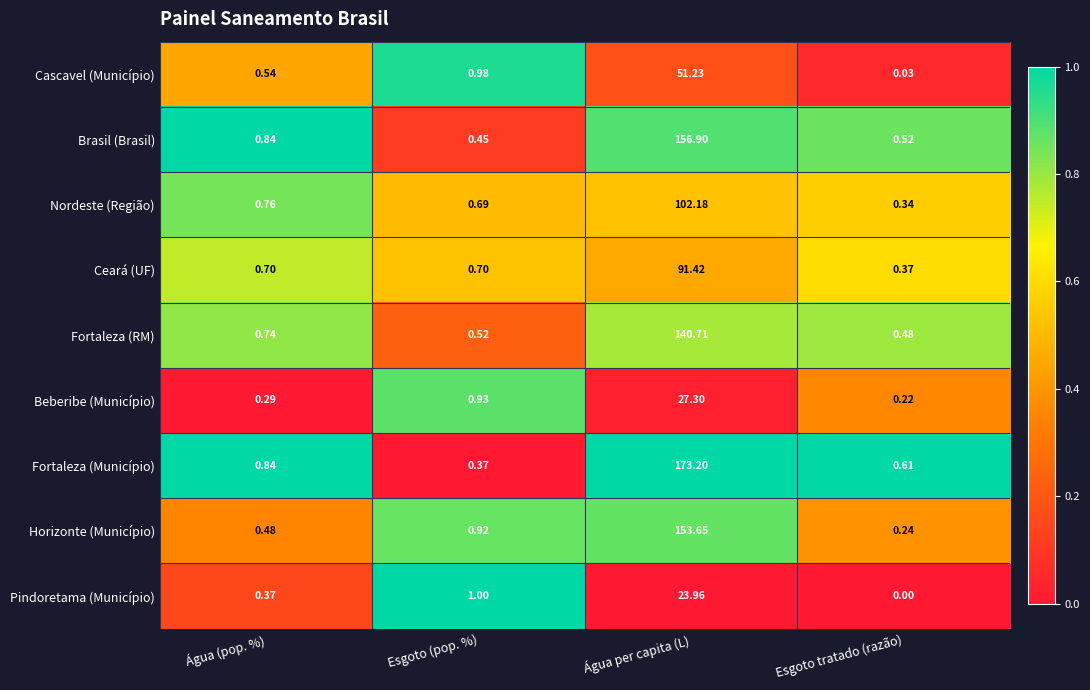

At which category is the sum across all series the highest?

Água per capita (L)